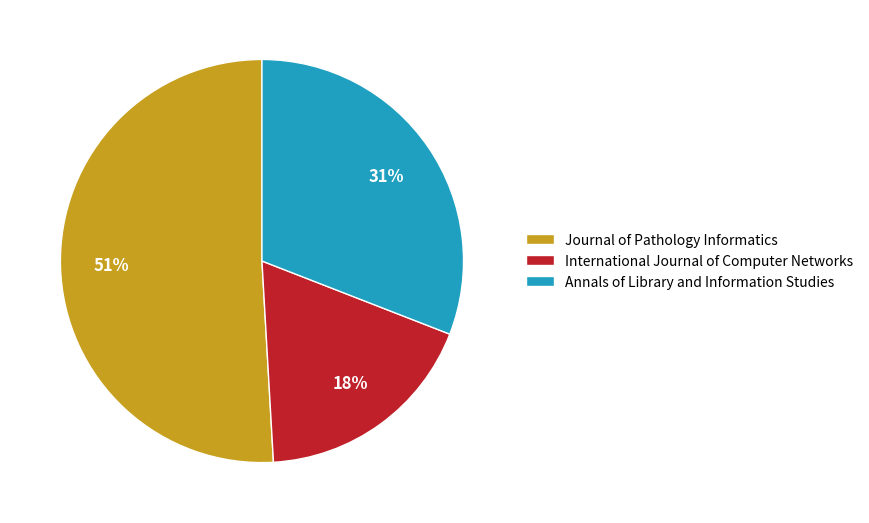

Which slice is the largest?

Journal of Pathology Informatics